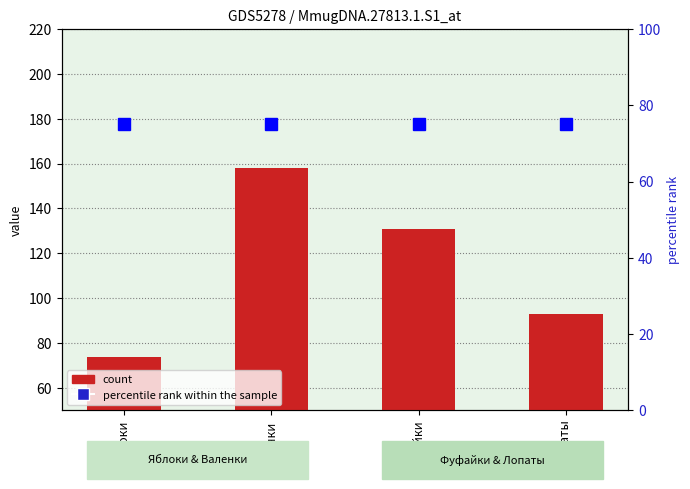

What is the sum of the percentile rank within the sample values at Валенки and Лопаты?

150